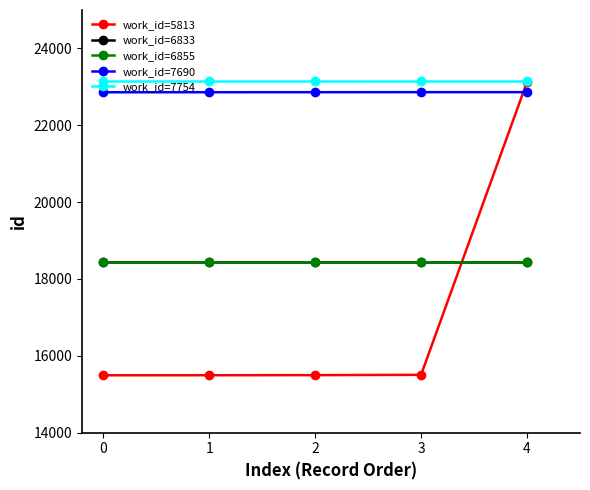

What is the value of the work_id=7754 point at the 3rd from the left?

23160